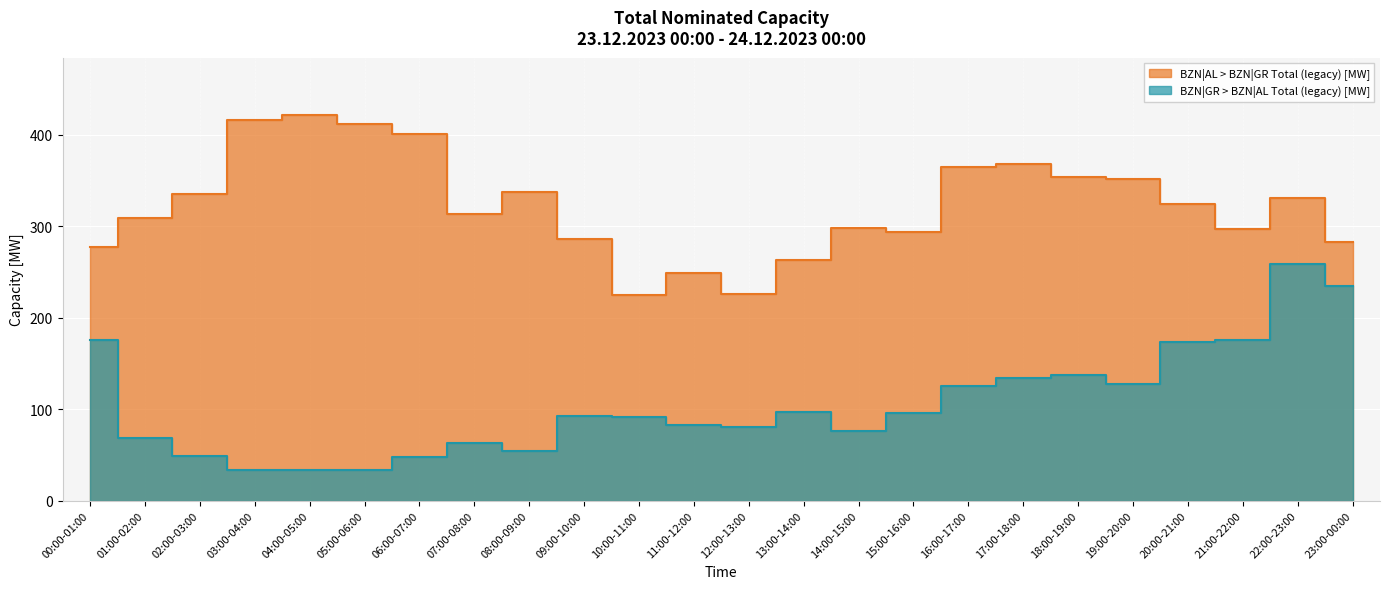

Which has a higher value, 14:00-15:00 or 16:00-17:00?

16:00-17:00